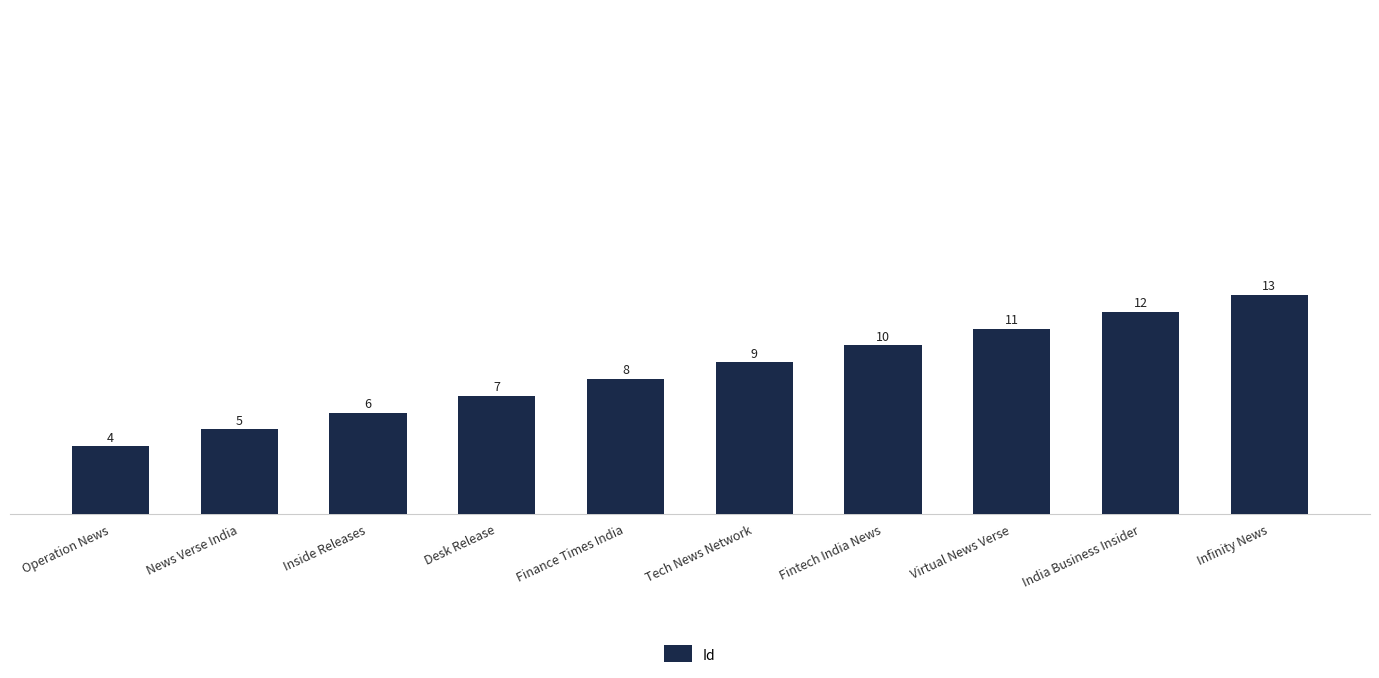

Rank the categories by value from lowest to highest.

Operation News, News Verse India, Inside Releases, Desk Release, Finance Times India, Tech News Network, Fintech India News, Virtual News Verse, India Business Insider, Infinity News